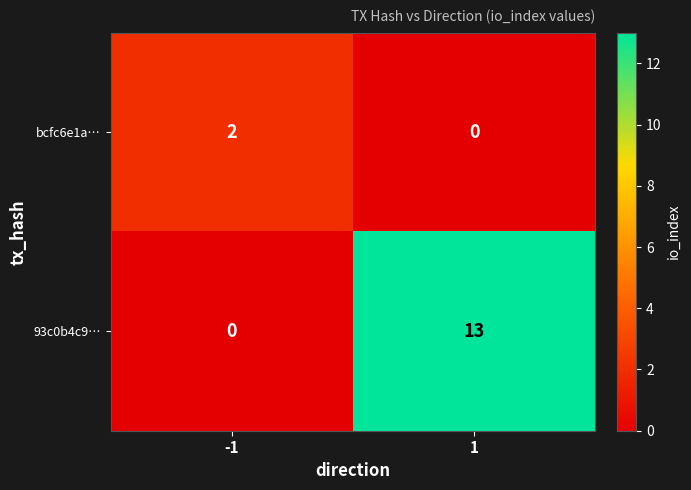

True or false: 93c0b4c9… has a value of -4 at -1.

False